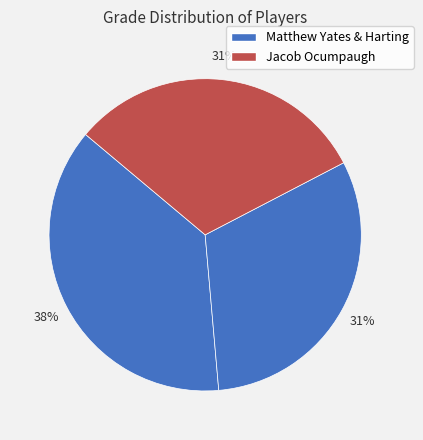

How many segments does this pie chart have?

3